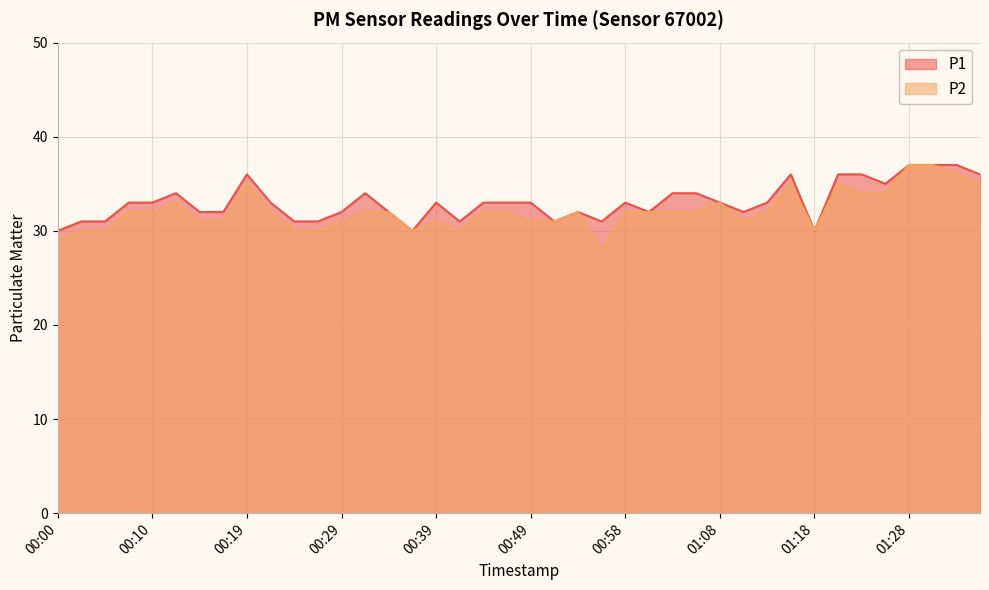

How many lines are shown in the chart?

2